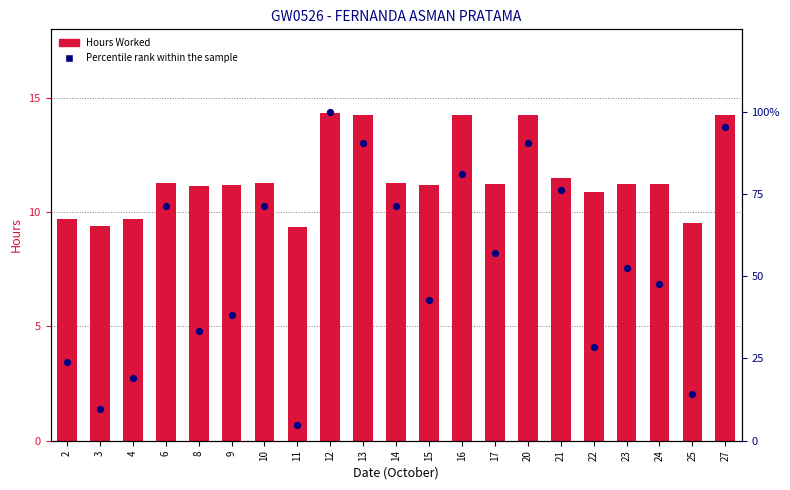

What are all the series names shown in the legend?

Hours Worked, Percentile rank within the sample